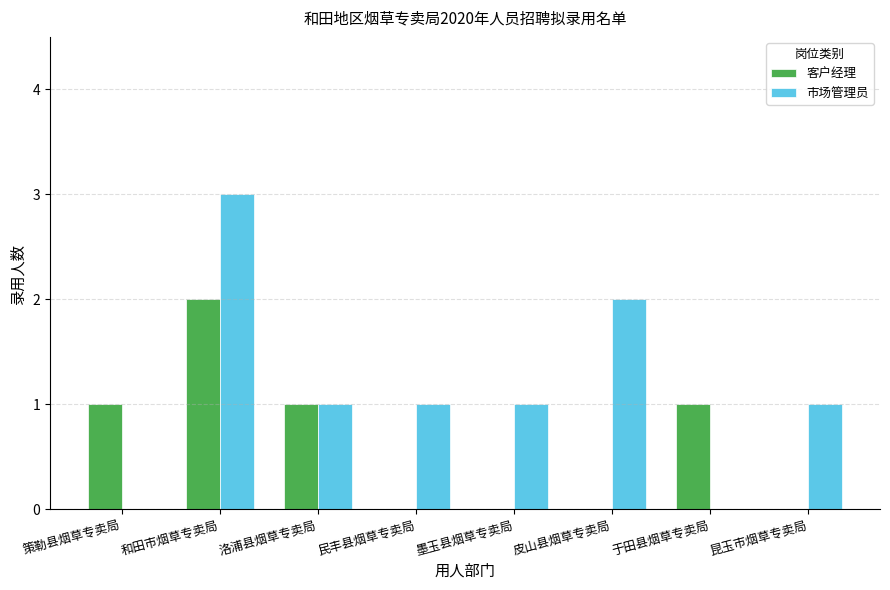

Which series has the largest total across all categories?

市场管理员